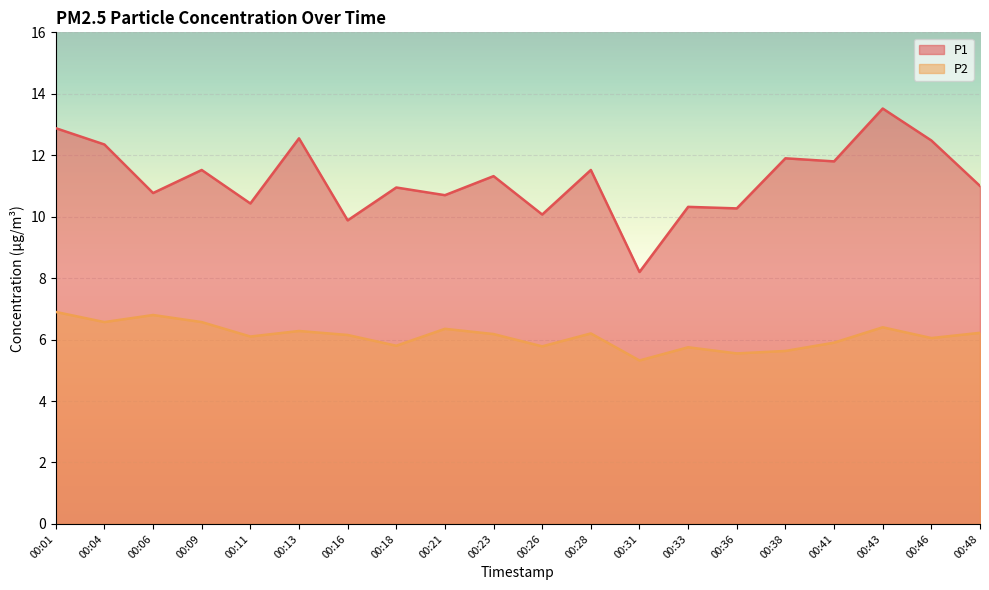

What is the value of the P1 point at the 10th from the left?

11.3